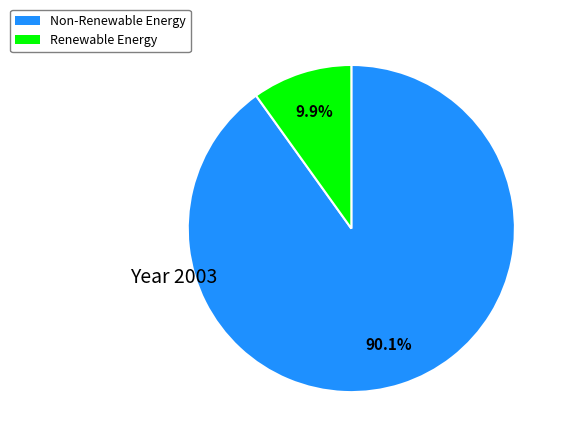

What is the smallest slice in the pie chart?

Renewable Energy